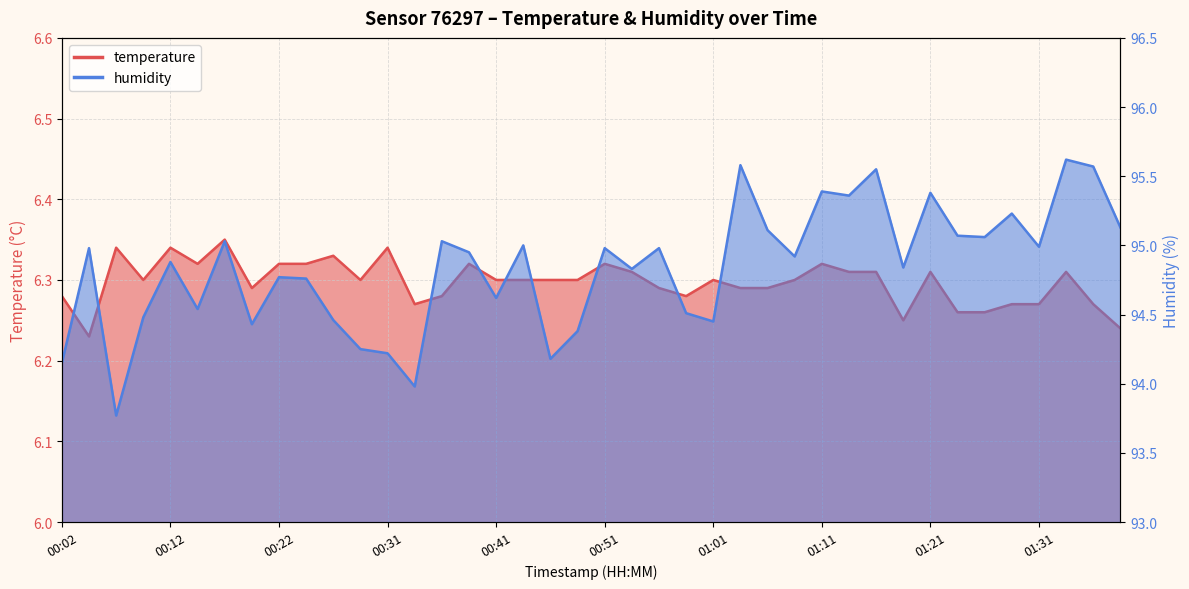

True or false: temperature has more than 2 interior local peaks.

True